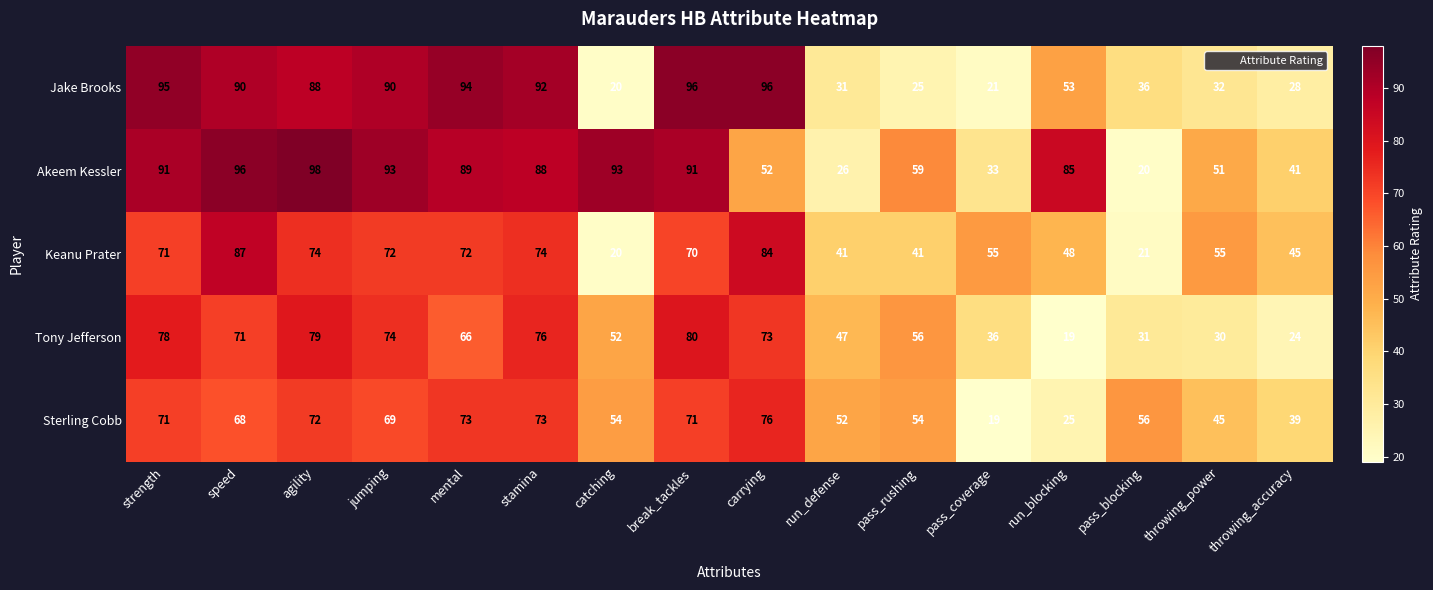

Where does the Akeem Kessler series first go above 88?

strength